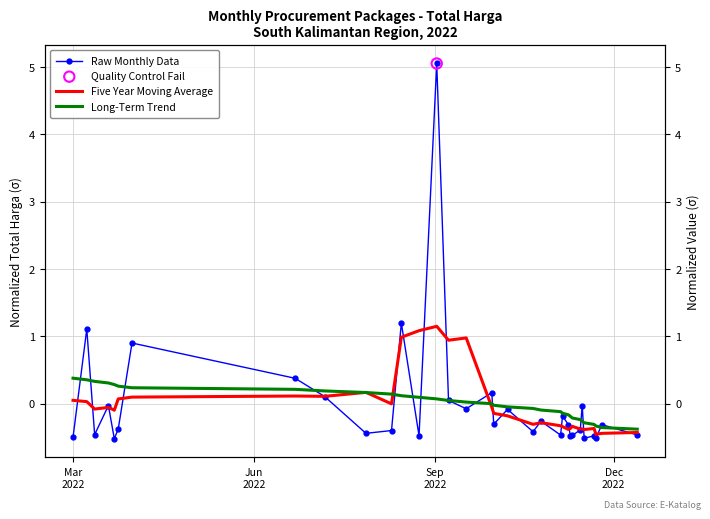

At how many categories does at least one series exceed 1?

4